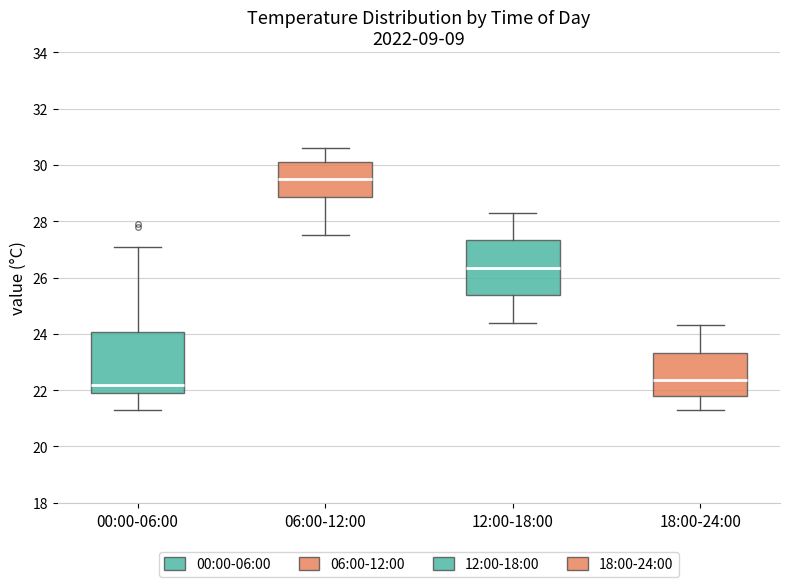

Reading left to right, read every box against the y-axis: the position of its median line, the range the box covers, and the ends of its whiskers. The values are not printed on the chart, so give them approximately, as read against the axis.

00:00-06:00: median 22.2, box 22.0 to 24.0, whiskers 21.4 to 27.2
06:00-12:00: median 29.6, box 28.8 to 30.2, whiskers 27.6 to 30.6
12:00-18:00: median 26.4, box 25.4 to 27.4, whiskers 24.4 to 28.4
18:00-24:00: median 22.4, box 21.8 to 23.4, whiskers 21.4 to 24.4